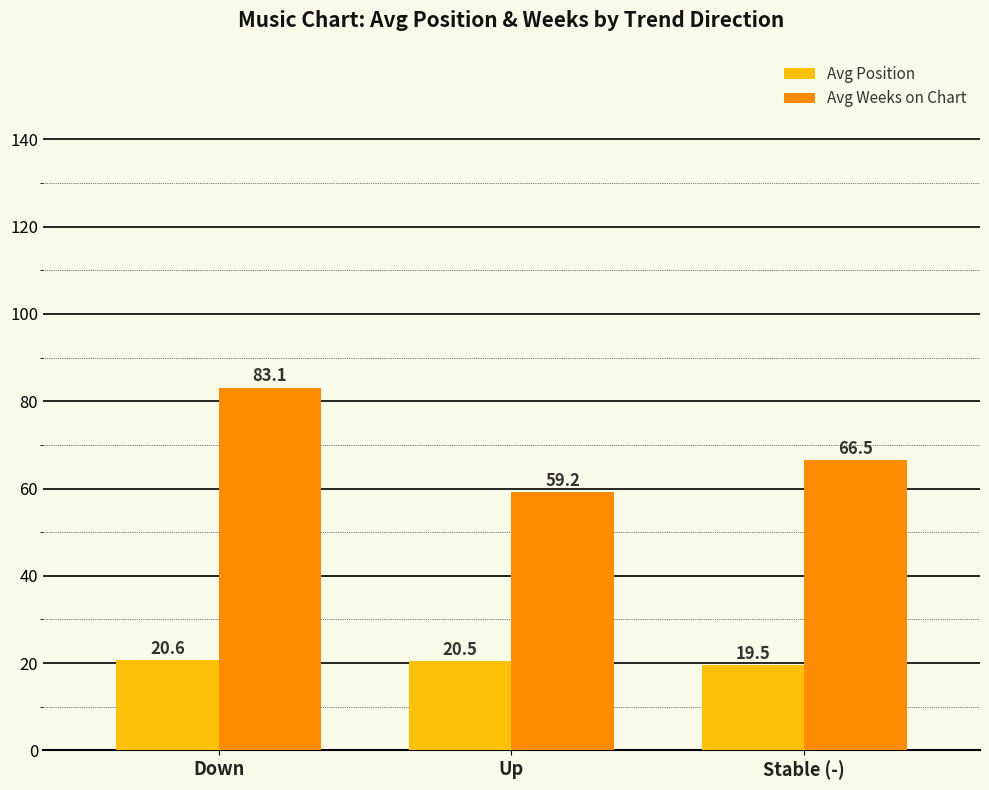

What position from the right is Stable (-)?

1